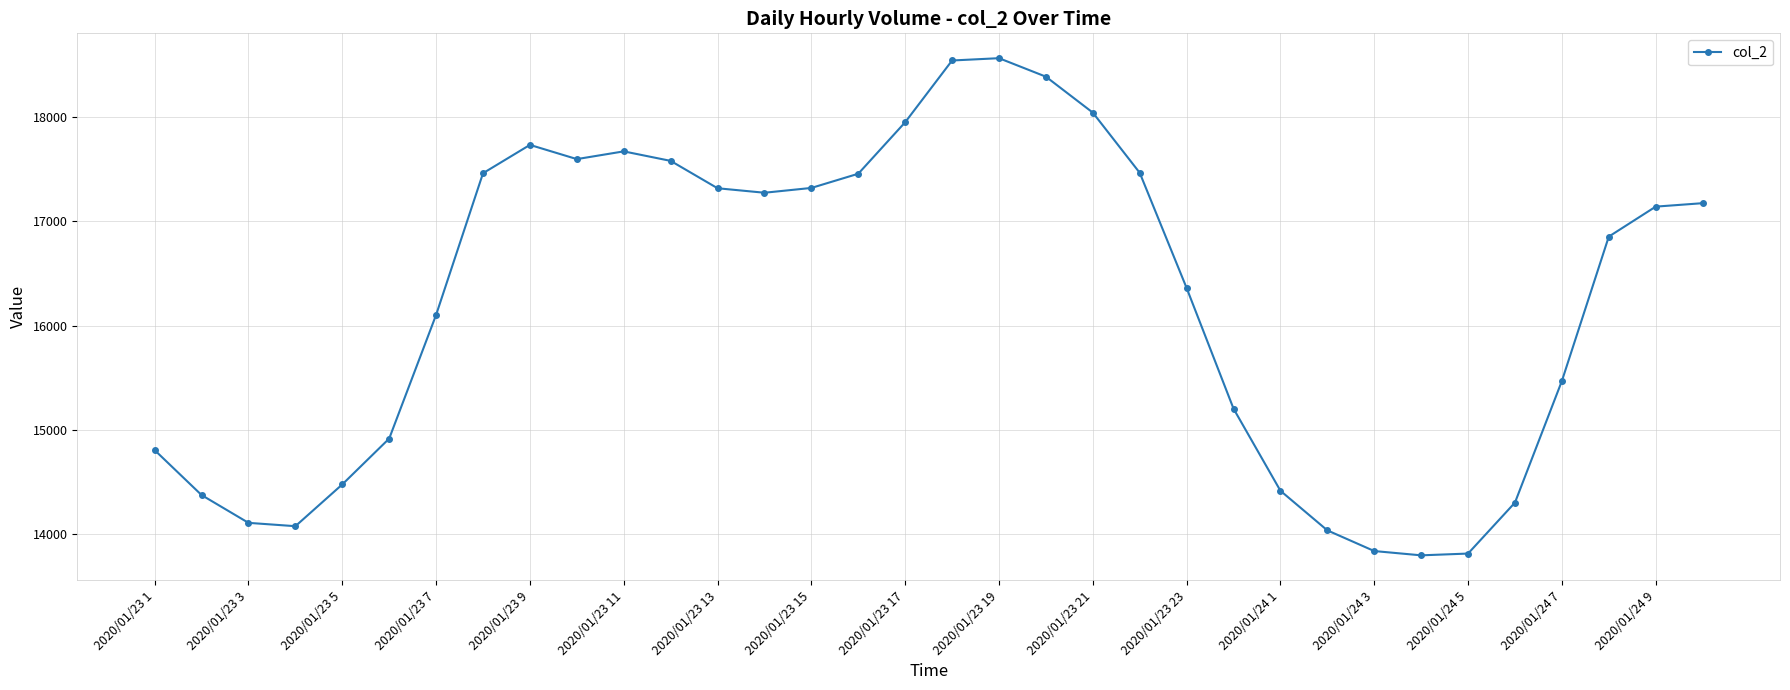

What is the maximum value shown in the chart?

18559